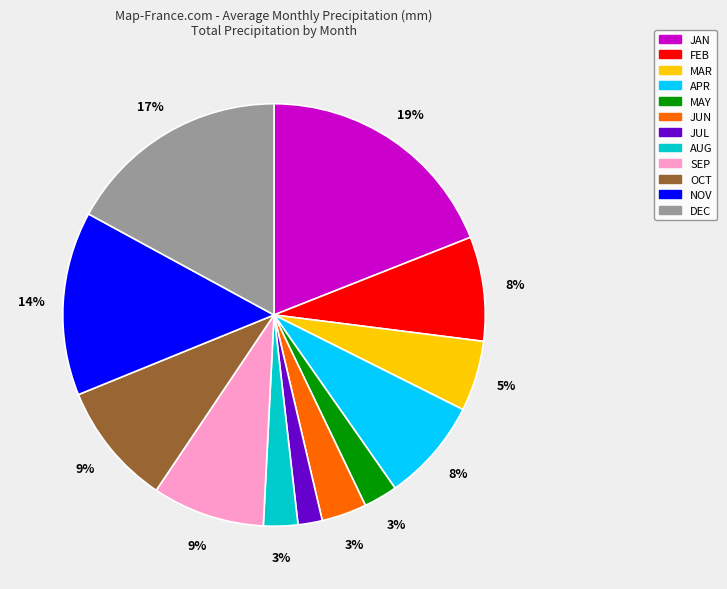

Is there any slice that represents more than half of the pie?

No